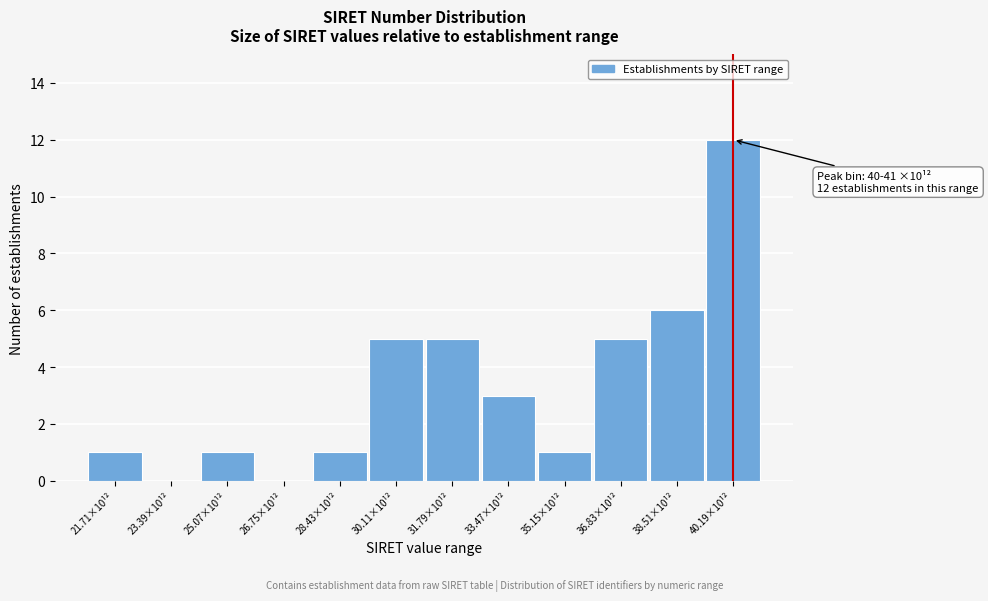

Reading left to right, what are all the values shown in this chart?

21.71×10¹²=1	23.39×10¹²=0	25.07×10¹²=1	26.75×10¹²=0	28.43×10¹²=1	30.11×10¹²=5	31.79×10¹²=5	33.47×10¹²=3	35.15×10¹²=1	36.83×10¹²=5	38.51×10¹²=6	40.19×10¹²=12